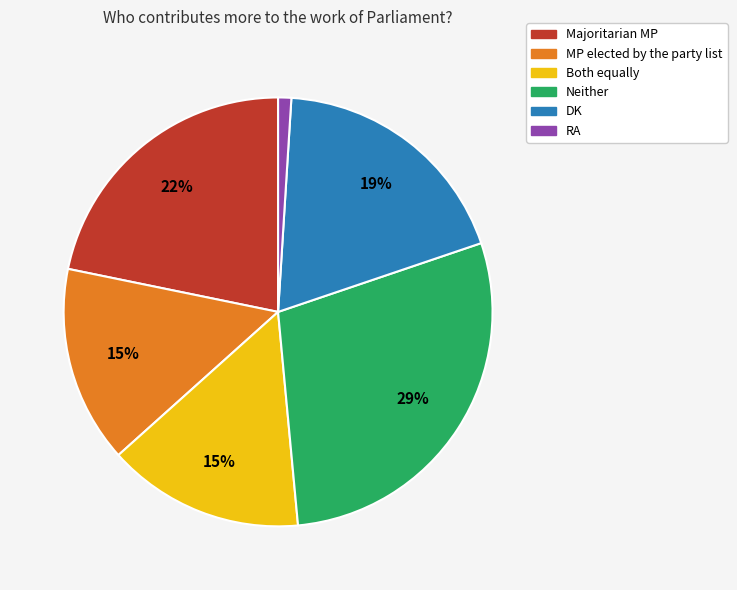

To the nearest percent, what portion does MP elected by the party list represent?

15%